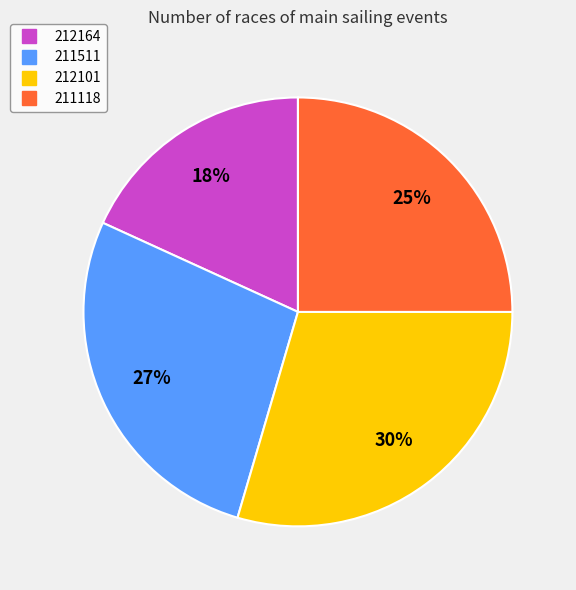

Do 211118 and 211511 together represent more than half of the pie?

Yes